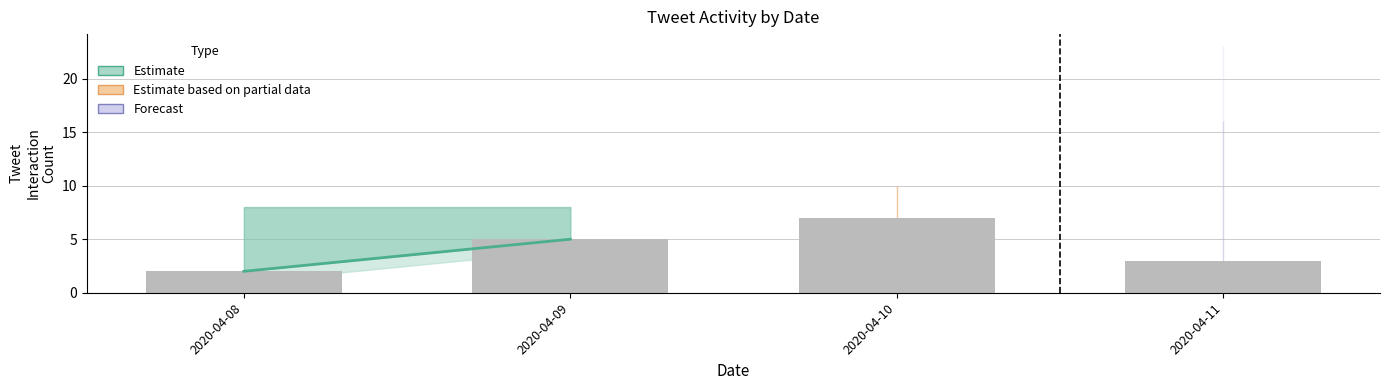

Read the value at 2020-04-10.

7